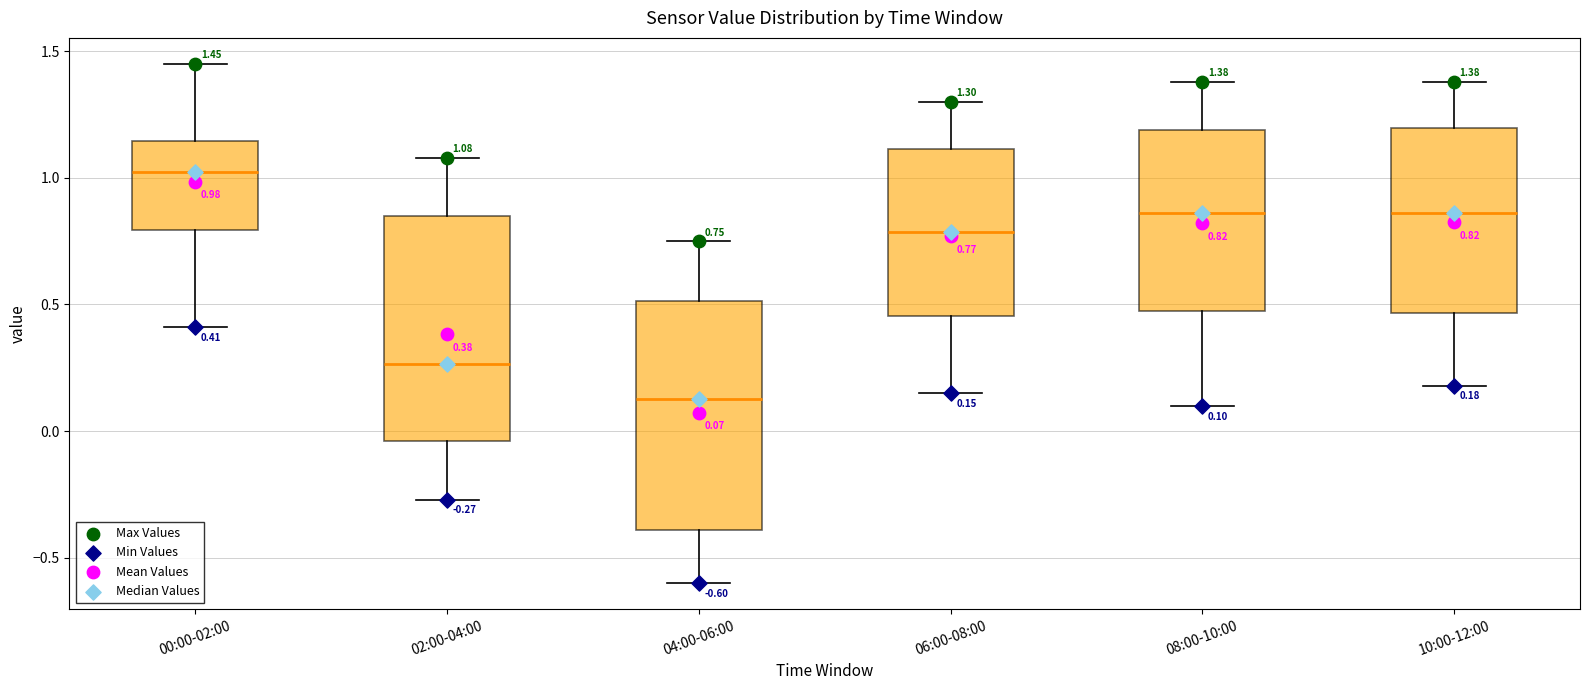

Which box has the highest median line?

00:00-02:00